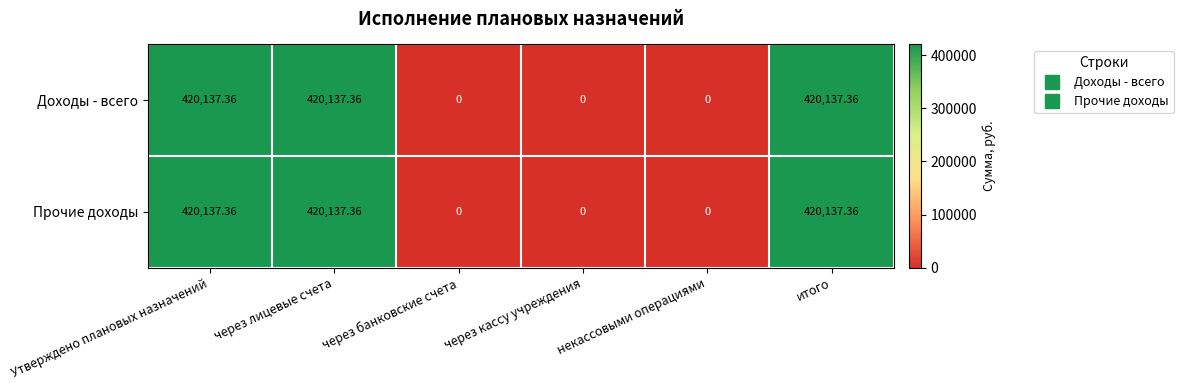

Where does the Доходы - всего series first go above 420137?

Утверждено плановых назначений